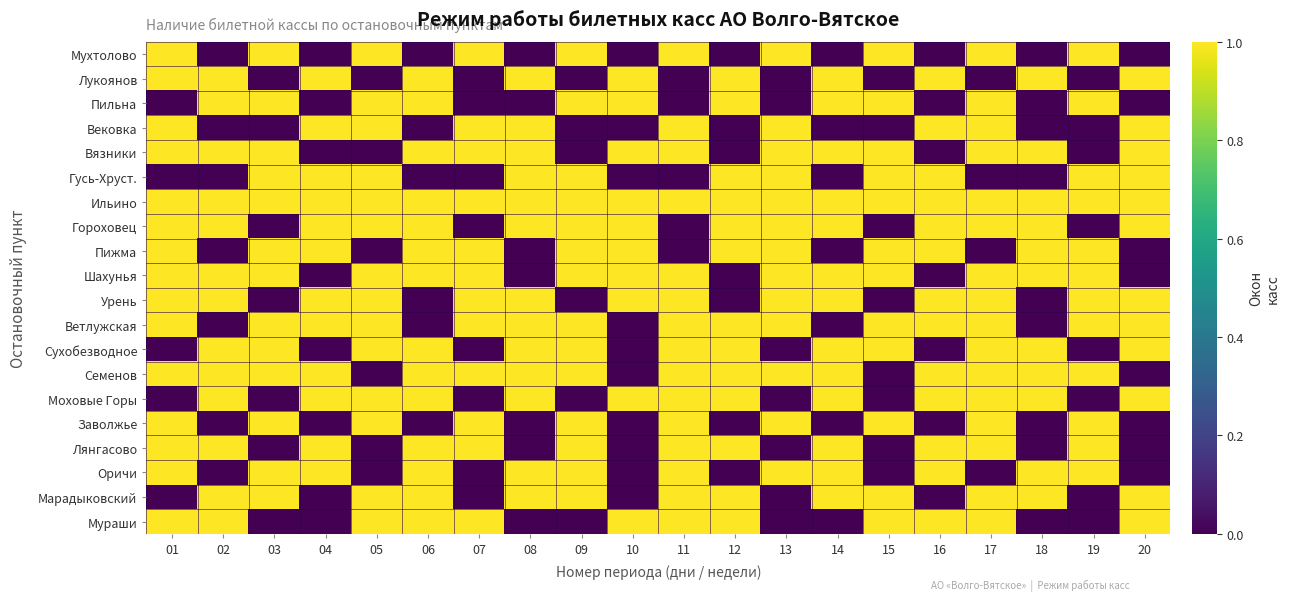

How many categories are shown in the chart?

20